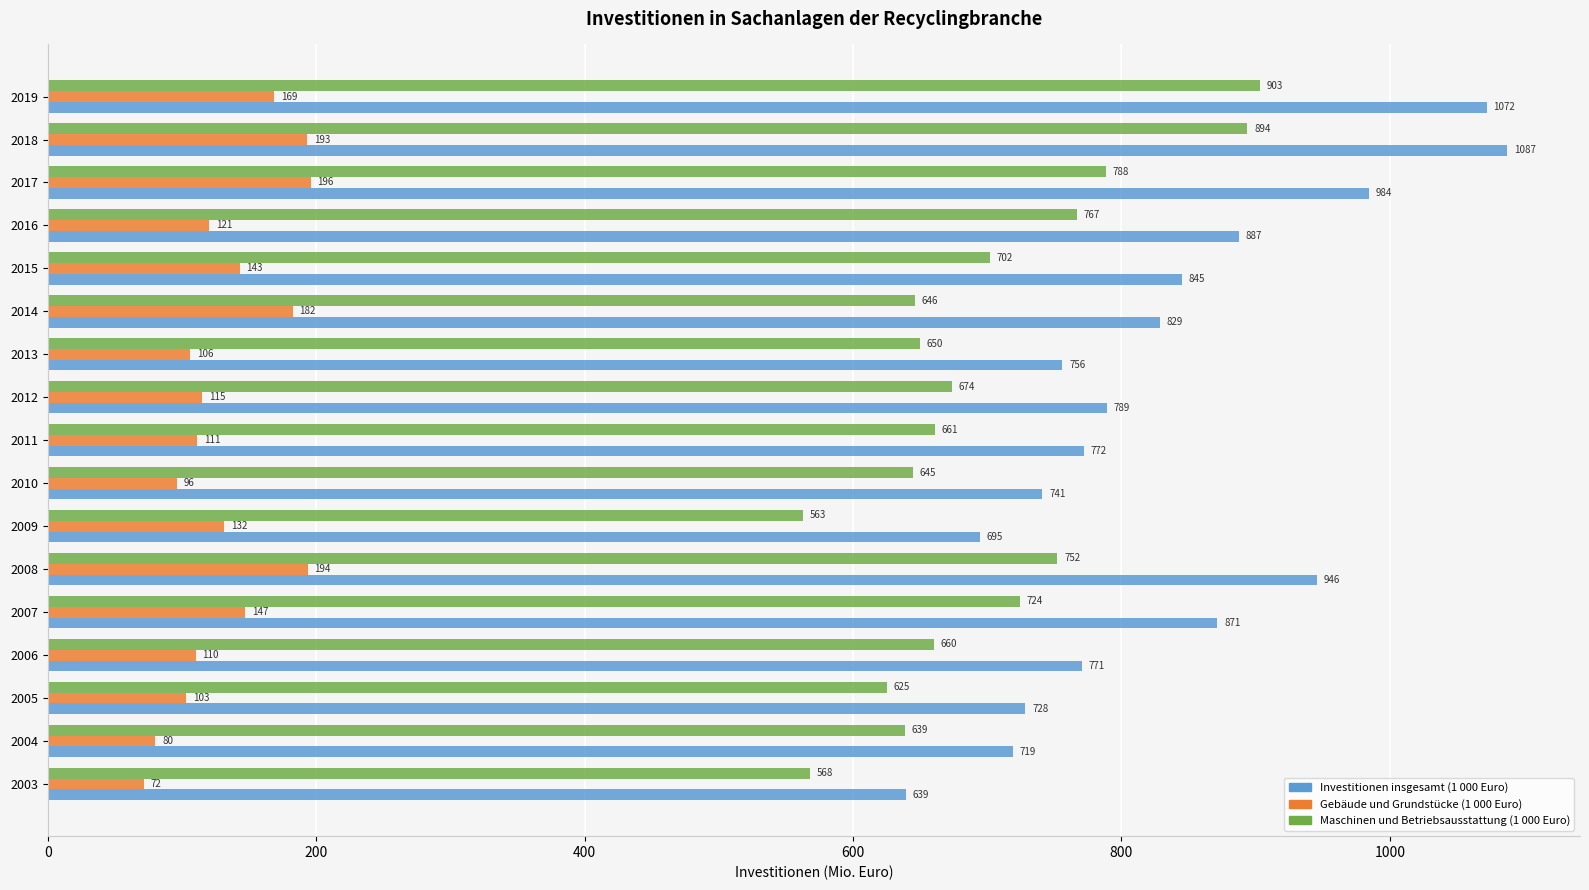

Which series has the largest total across all categories?

Investitionen insgesamt (1 000 Euro)